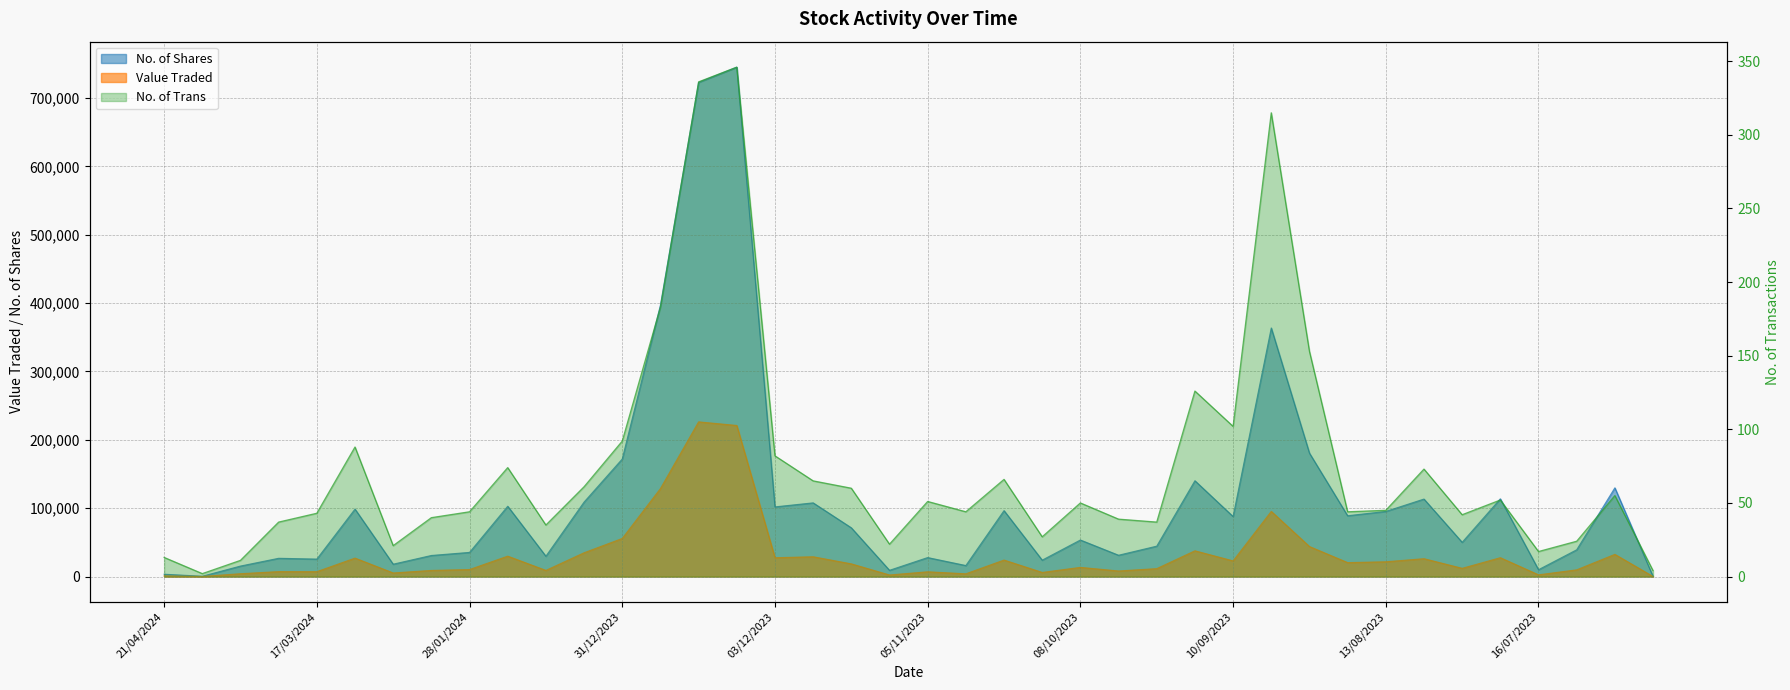

Rank the series by their average value, from highest to lowest.

No. of Shares, Value Traded, No. of Trans